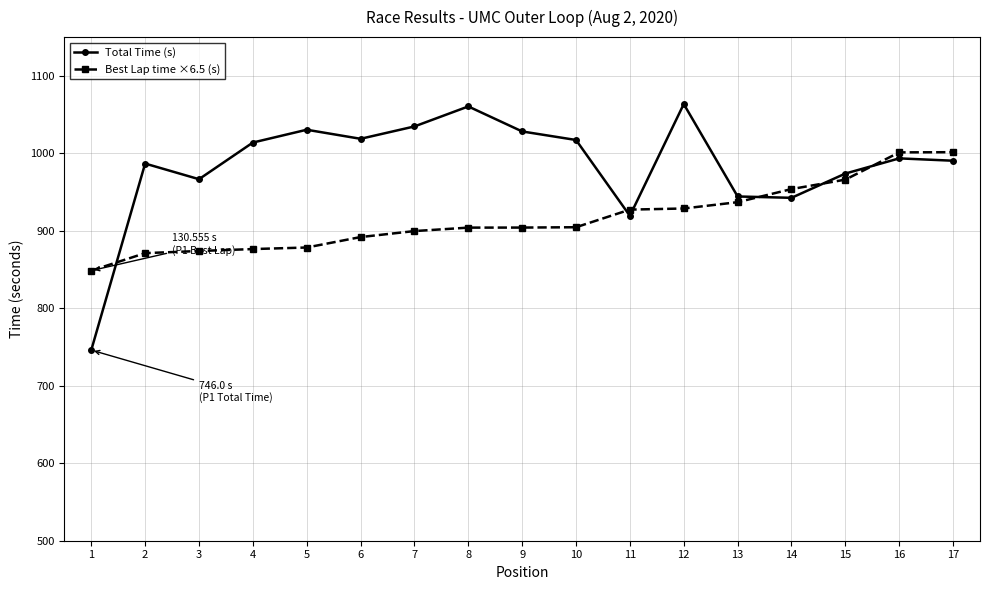

What is the spread (max minus min) of values at 1?

102.6